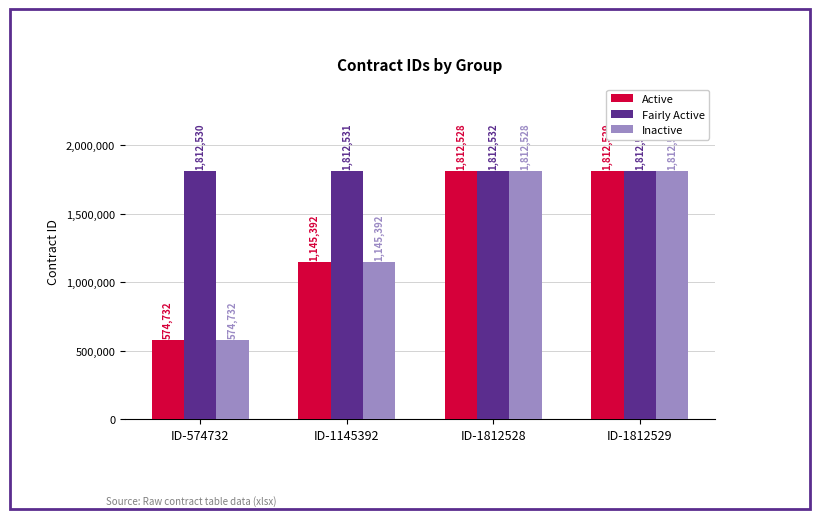

How many groups of bars are there?

4